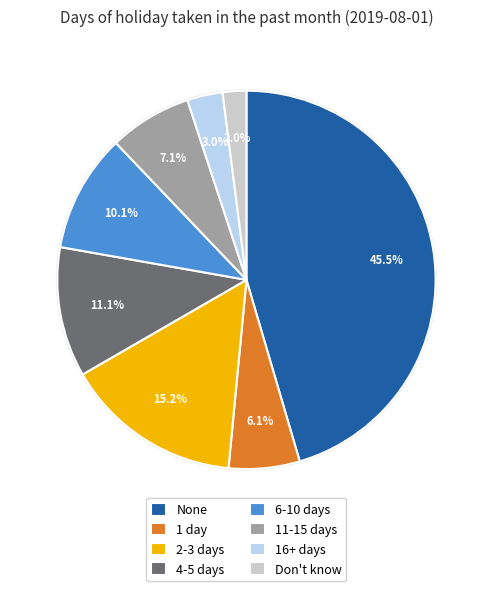

What percentage is the 1 day slice, to the nearest percent?

6%